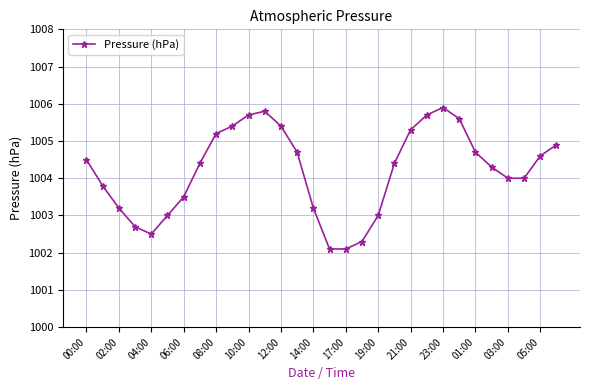

How many points are higher than both their immediate neighbors (excluding endpoints)?

2